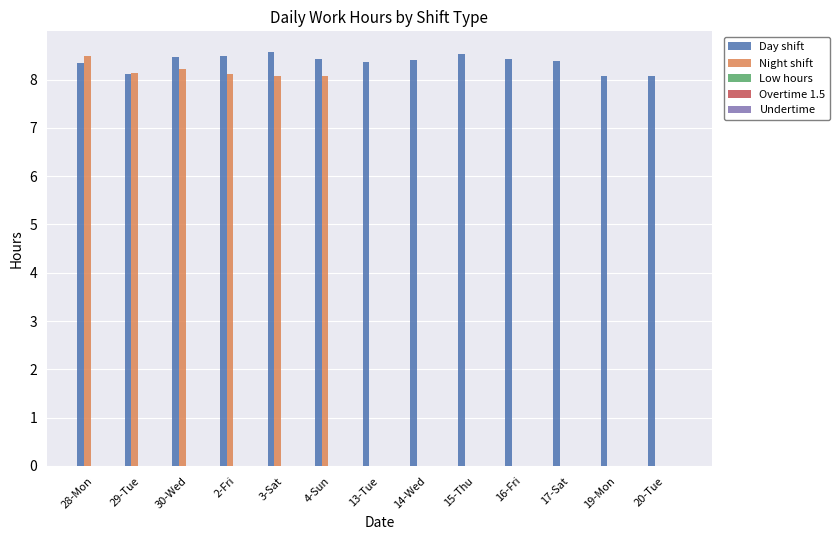

Which category has the highest value in the Night shift series?

28-Mon